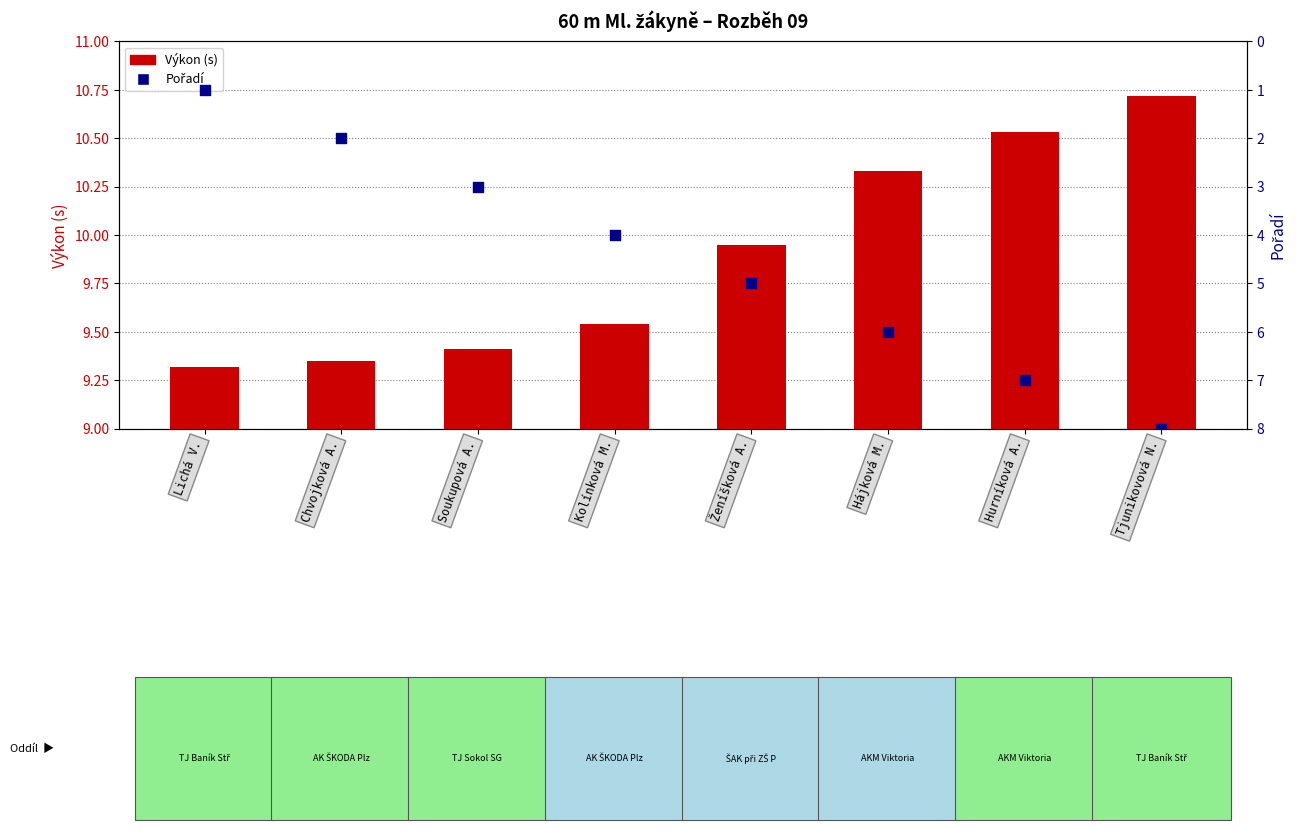

Which series contains the lowest Y value?

Pořadí